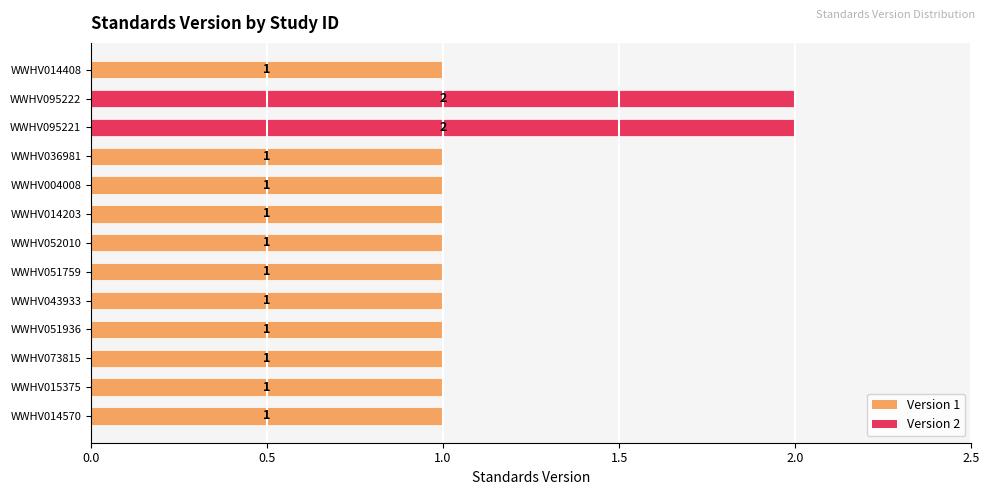

What is the sum of all values?

15